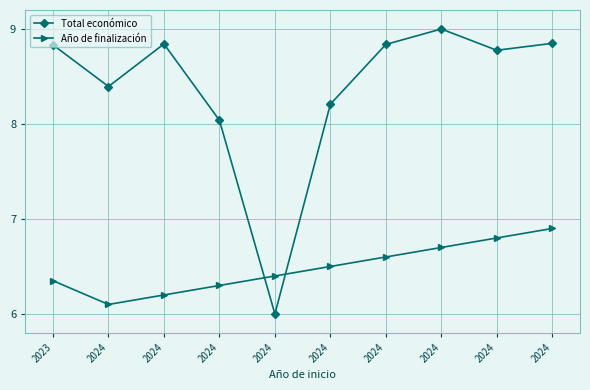

What is the sum of the Total económico values at 2024 and 2023?

17.0